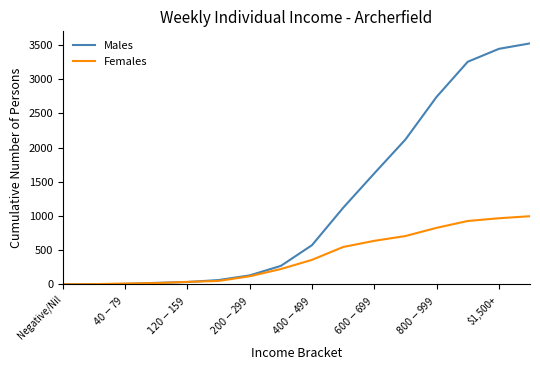

What is the difference between the maximum and minimum values in the Males series?

3522